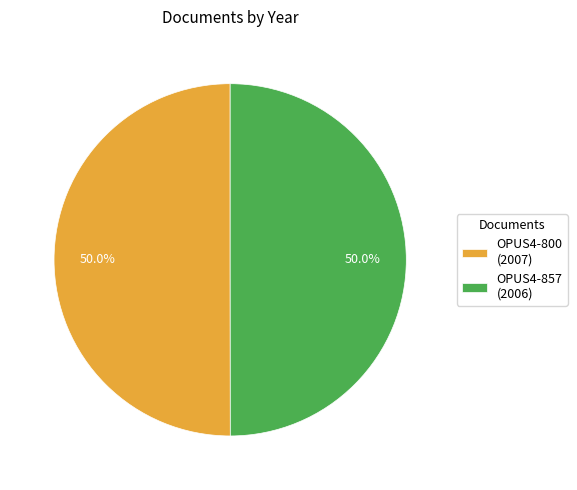

Count the number of slices in the pie.

2